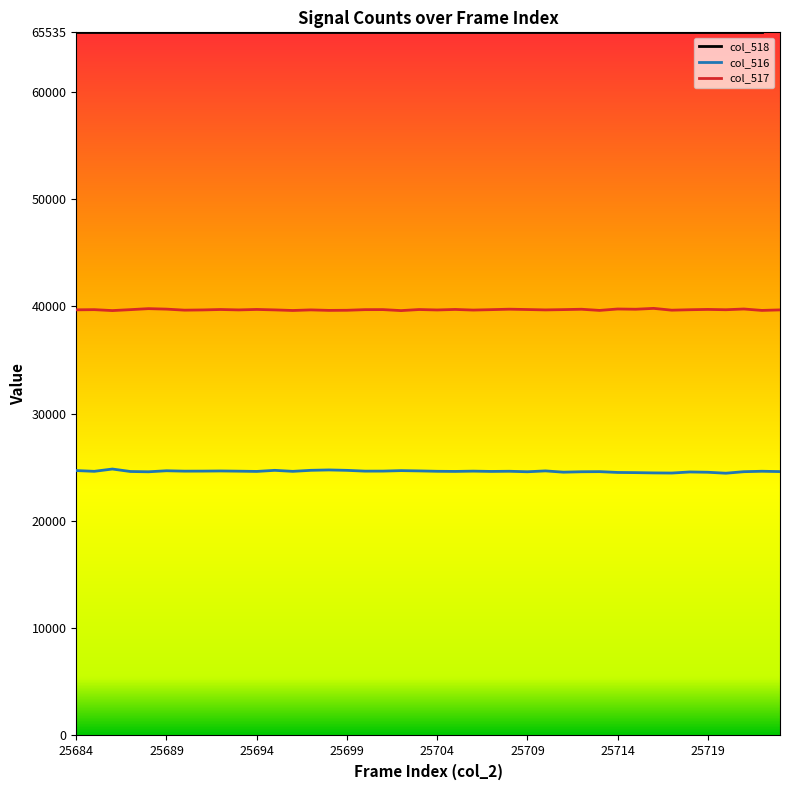

Is this an area chart (filled region under the line)?

No